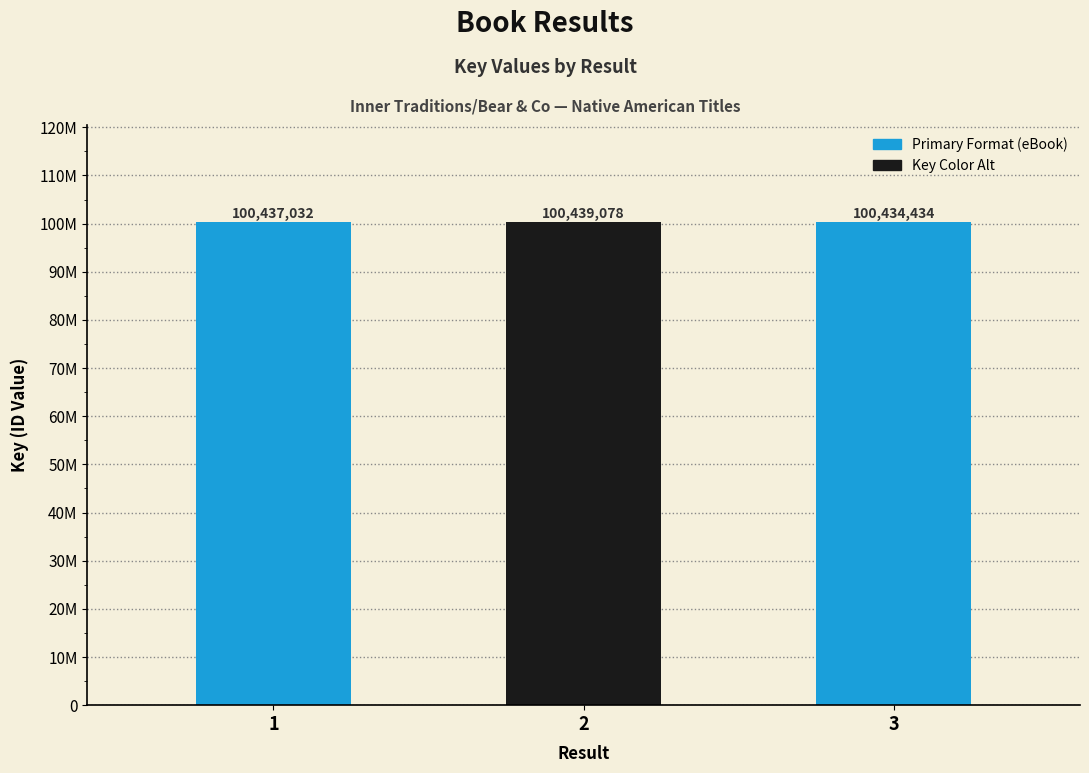

Which has a higher value, 1 or 3?

1